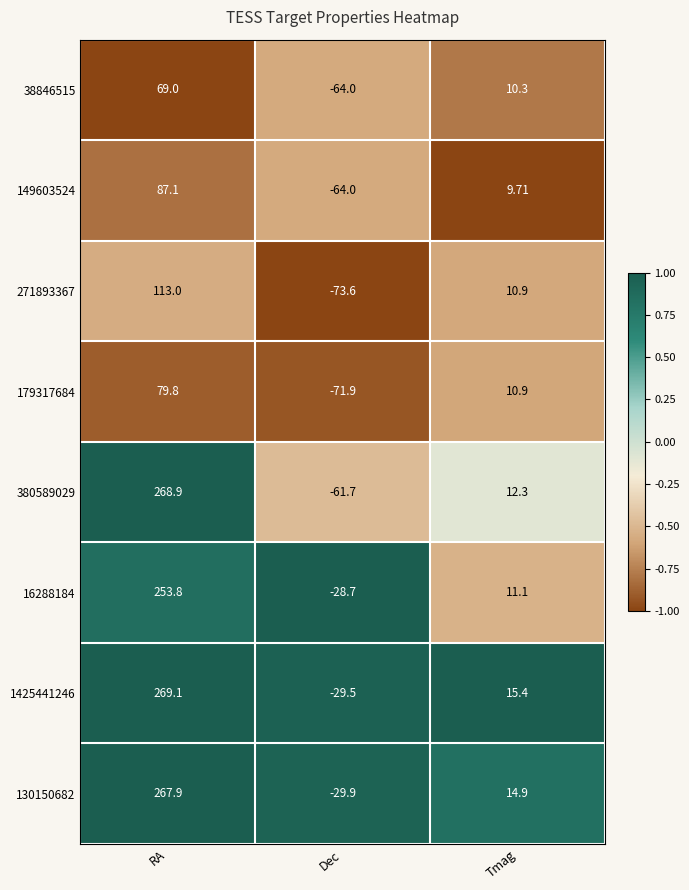

Which category has the highest value across all series?

RA